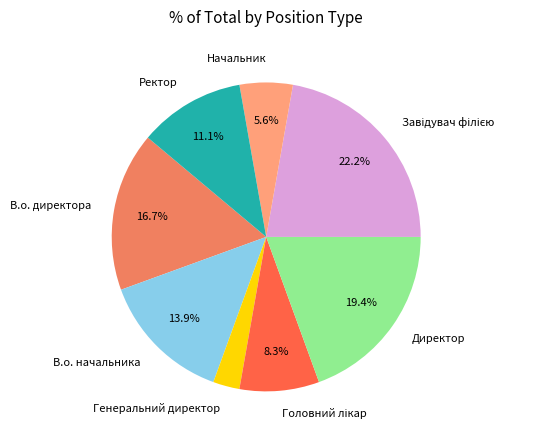

To the nearest percent, what is the average slice percentage?

12%